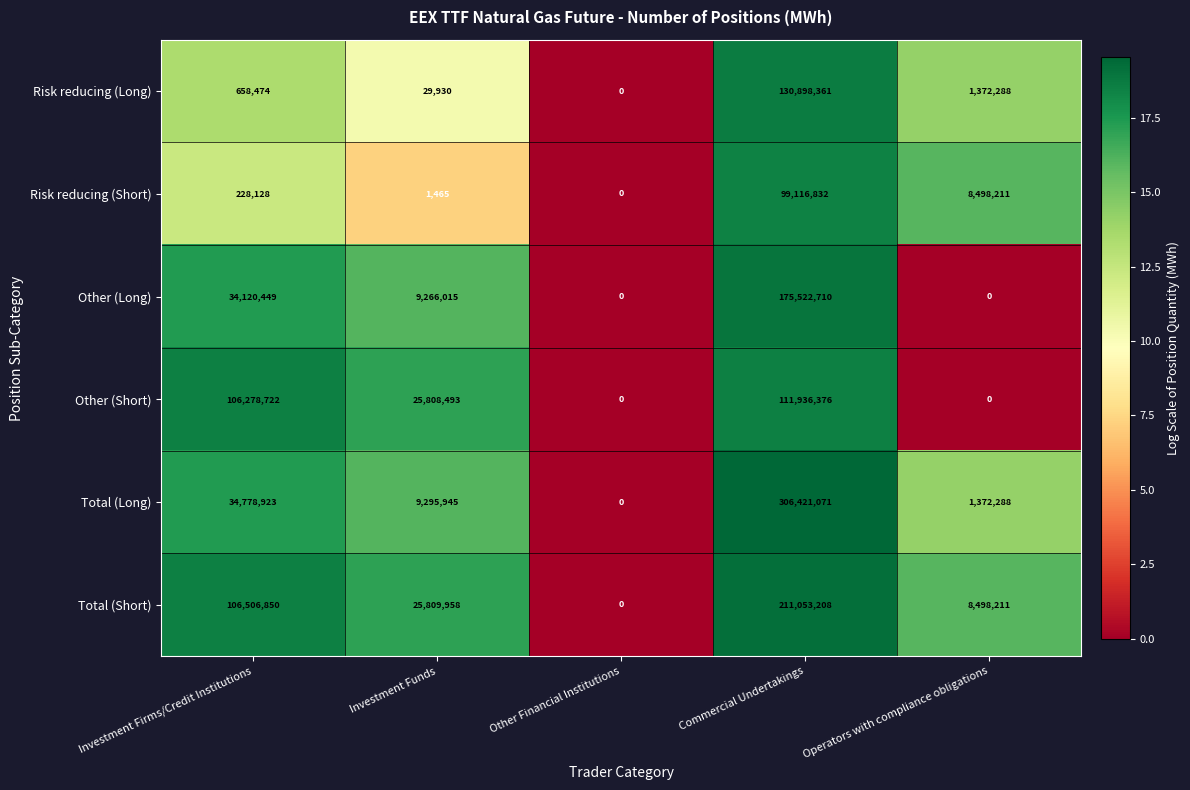

Which series changed the most between Investment Funds and Other Financial Institutions?

Total (Short)